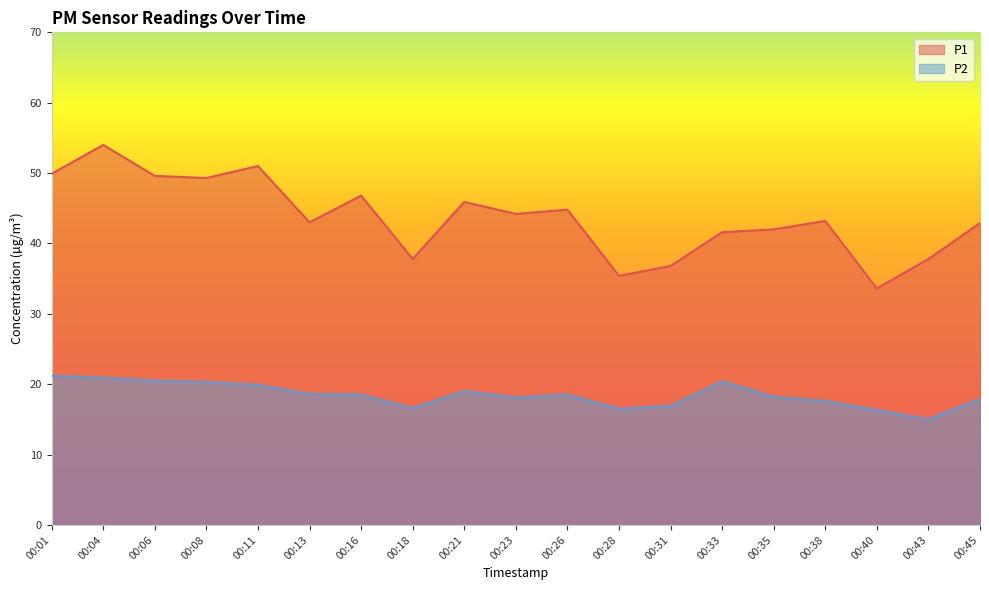

Reading left to right, what are all the values shown in this chart?

P1: 49.9	54.0	49.6	49.3	51.0	43.0	46.8	37.8	45.9	44.2	44.8	35.4	36.8	41.6	42.0	43.2	33.6	37.8	42.9
P2: 21.2	20.9	20.5	20.3	19.9	18.6	18.5	16.6	19.0	18.1	18.5	16.5	16.9	20.4	18.2	17.6	16.3	15.0	17.9